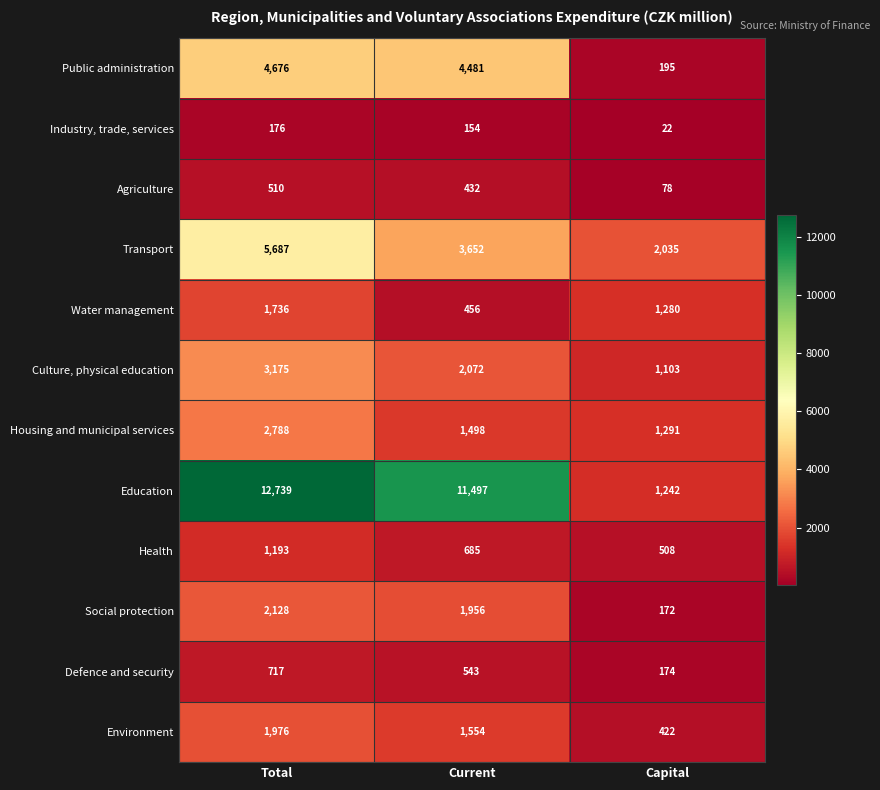

At which category is the sum across all series the highest?

Total